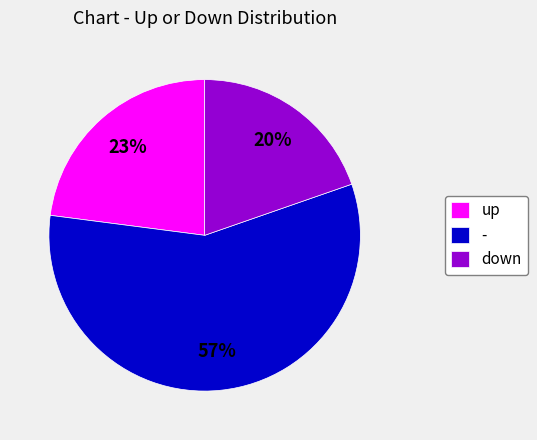

Rank the categories by value from highest to lowest.

-, up, down